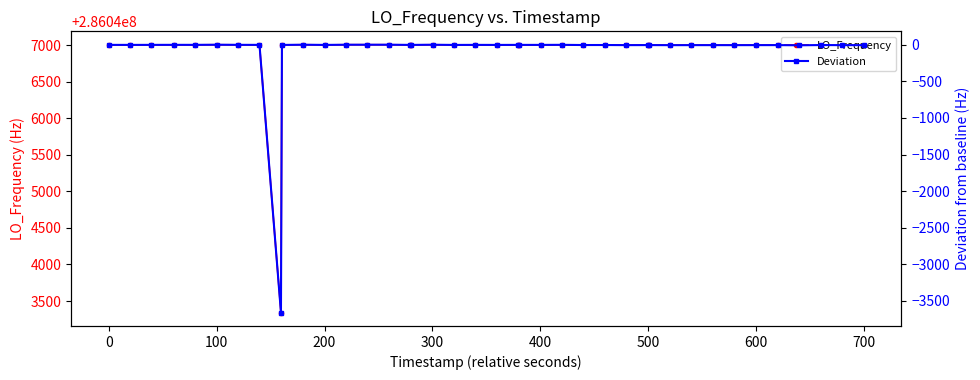

What is the smallest value displayed?

-3661.6